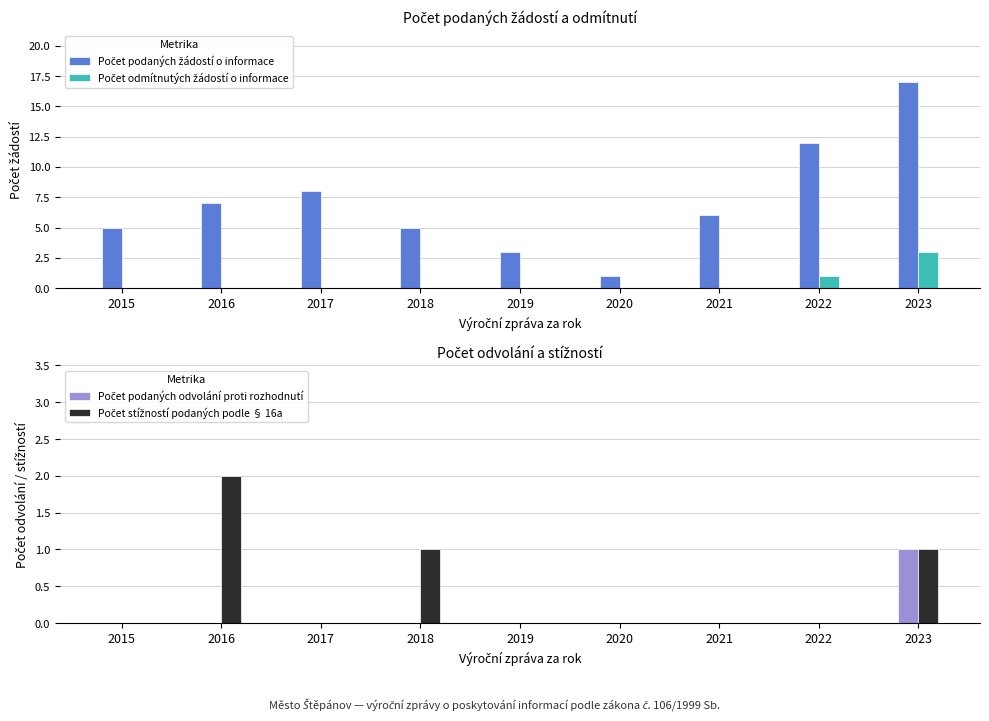

Reading right to left, extract all data points from this chart.

Počet podaných žádostí o informace: 2023=17	2022=12	2021=6	2020=1	2019=3	2018=5	2017=8	2016=7	2015=5
Počet odmítnutých žádostí o informace: 2023=3	2022=1	2021=0	2020=0	2019=0	2018=0	2017=0	2016=0	2015=0
Počet podaných odvolání proti rozhodnutí: 2023=1	2022=0	2021=0	2020=0	2019=0	2018=0	2017=0	2016=0	2015=0
Počet stížností podaných podle § 16a: 2023=1	2022=0	2021=0	2020=0	2019=0	2018=1	2017=0	2016=2	2015=0